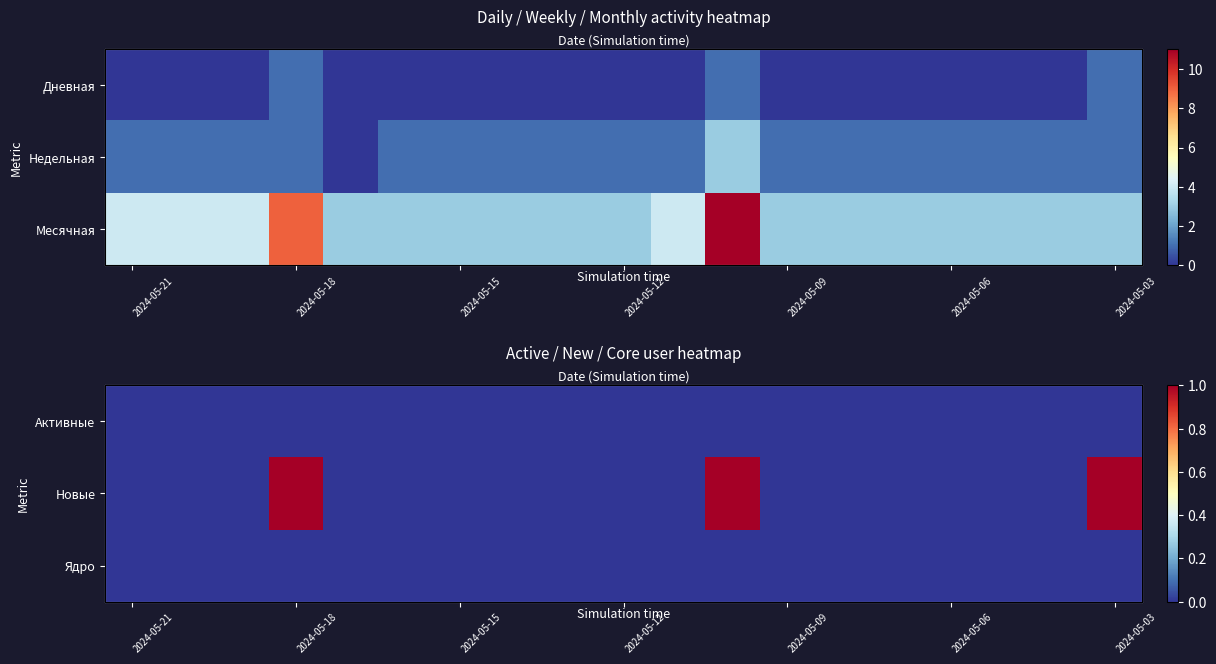

The value of Новые at 2024-05-06 is -1. True or false?

False